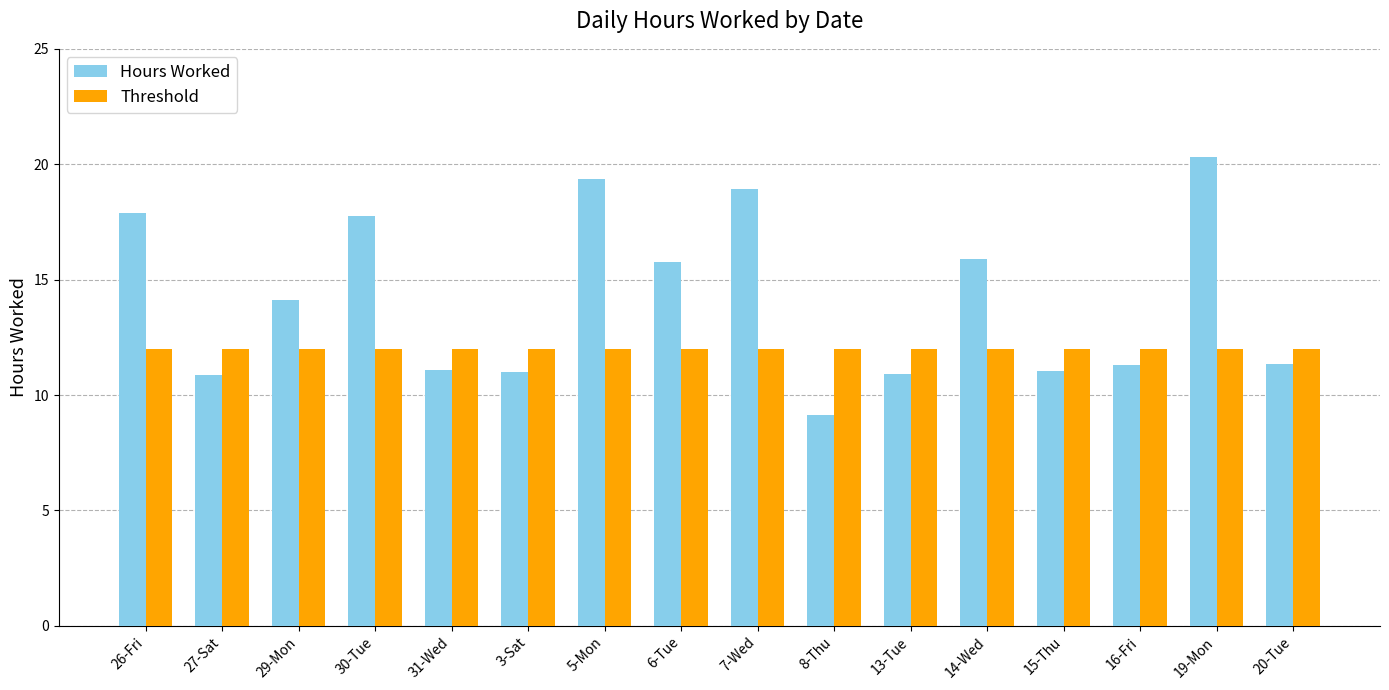

What is the label of the 2nd bar from the left?

27-Sat